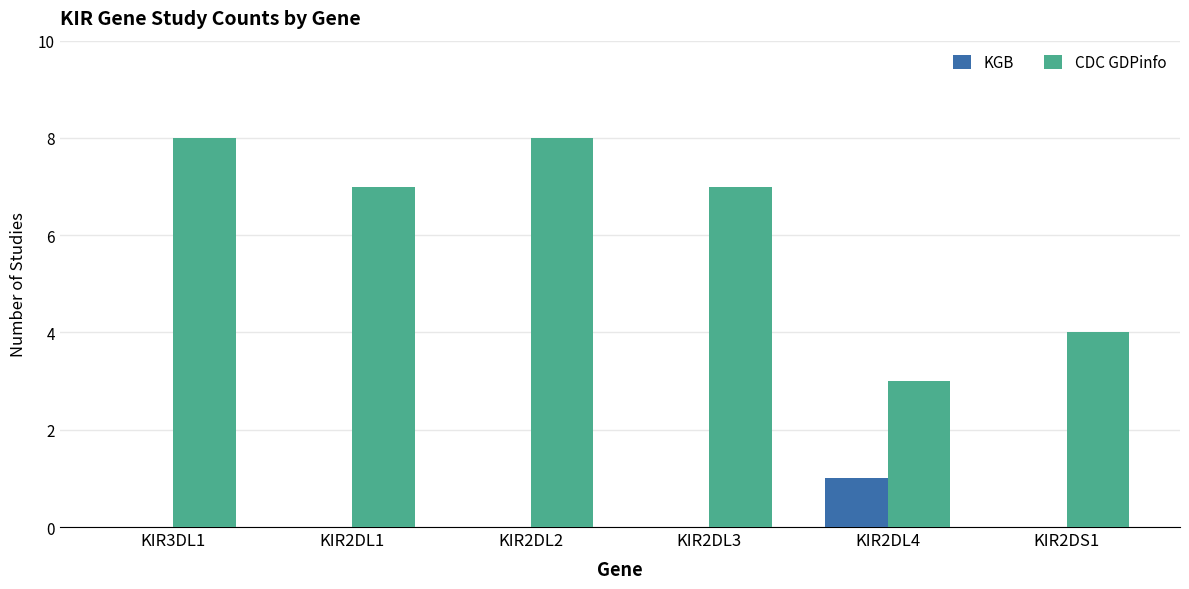

Is it true that KGB equals 0 at KIR3DL1?

True